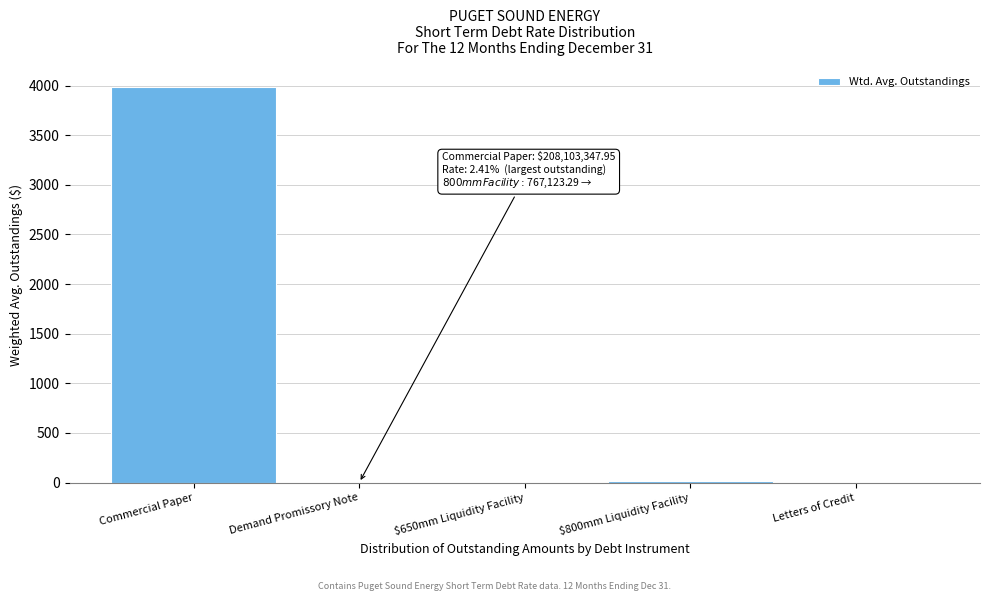

Which category has the highest value across all series?

Commercial Paper